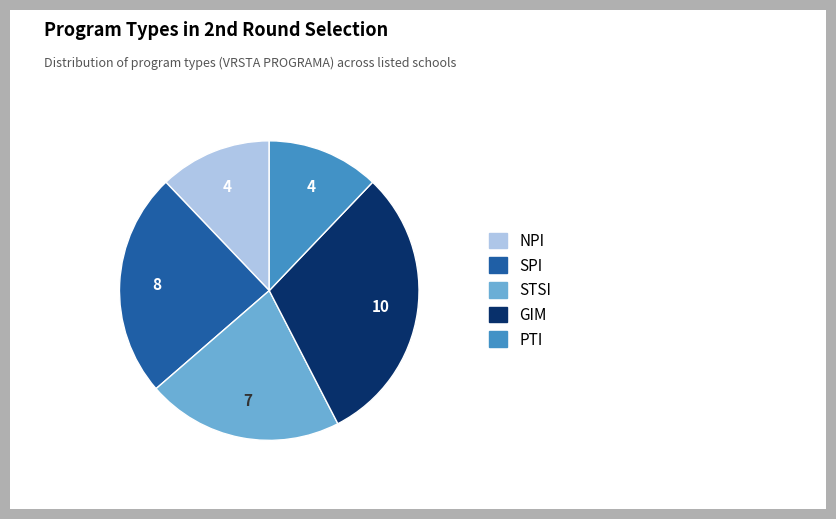

What is the largest slice in the pie chart?

GIM